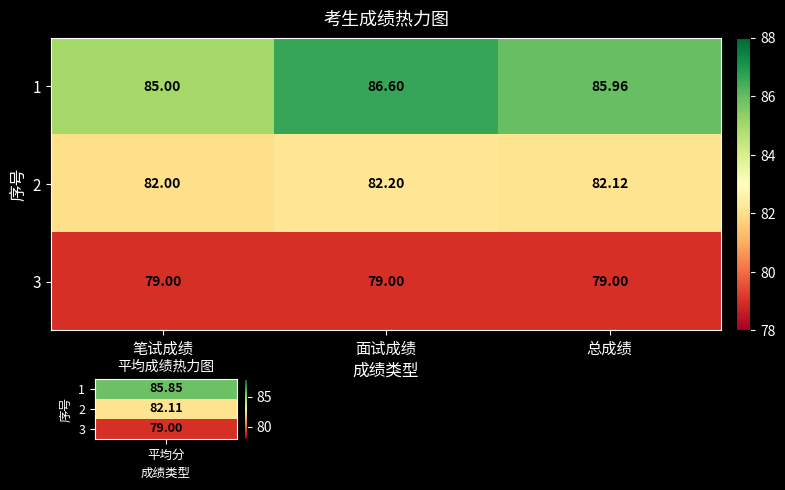

At 面试成绩, list the series in order from smallest to largest.

3, 2, 1